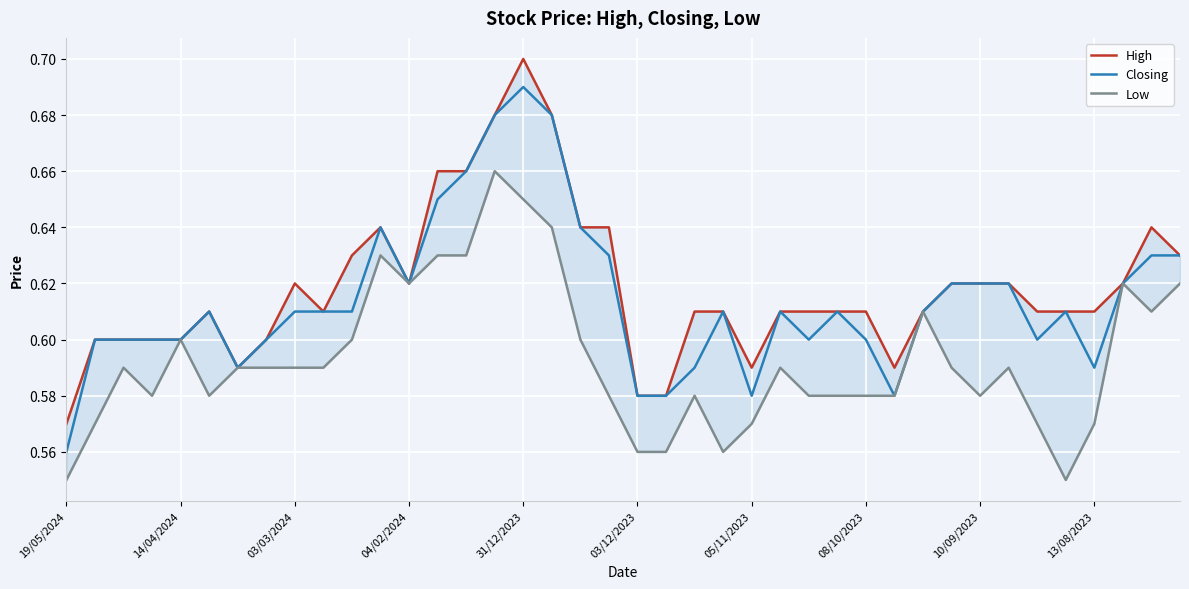

How many Low values are between 0 and 1?

40